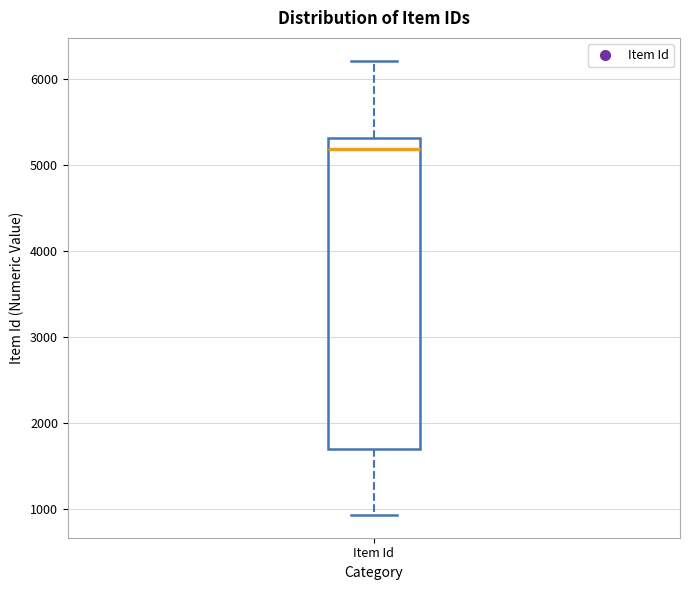

Where does the median line of the box for Item Id sit on the y-axis? The values are not printed on the chart, so give them approximately, as read against the axis.

5200